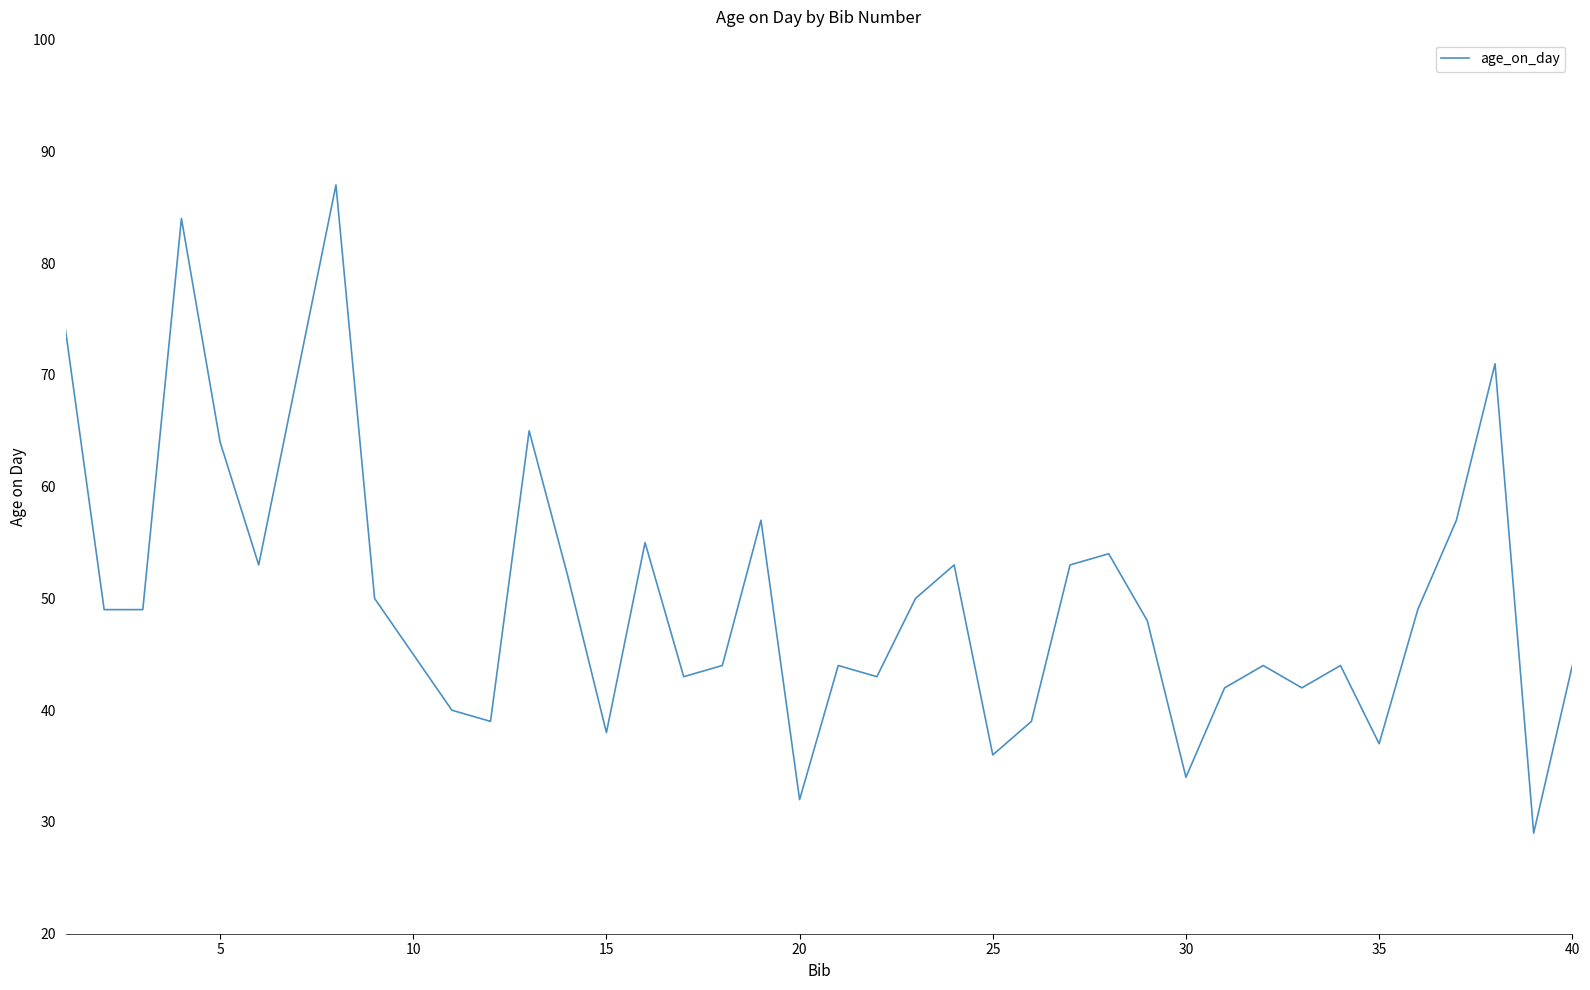

What is the difference between the maximum and minimum values?

58